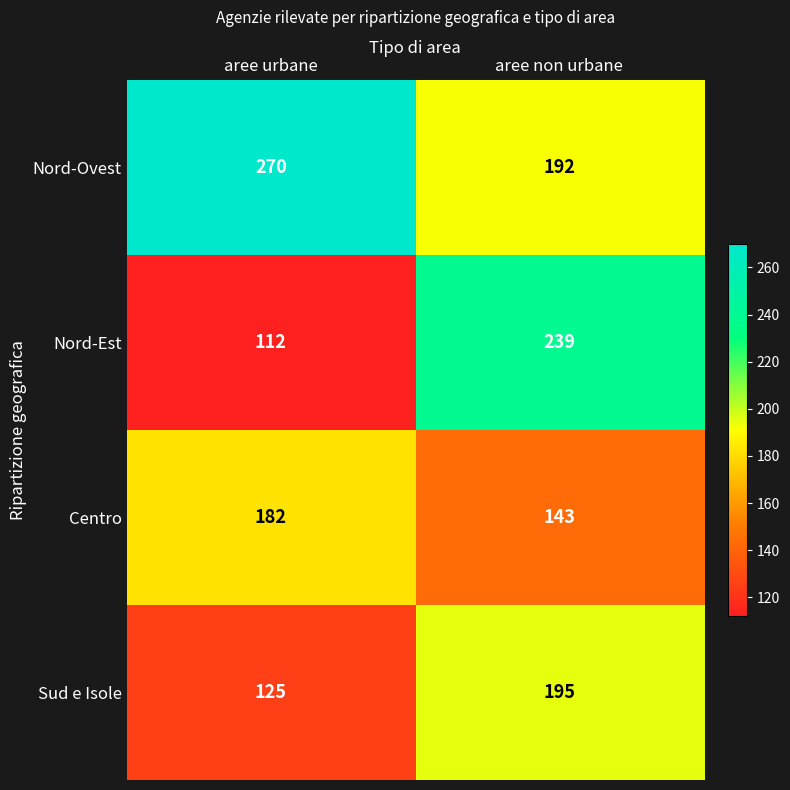

List the series in order of their peak value, lowest first.

Centro, Sud e Isole, Nord-Est, Nord-Ovest